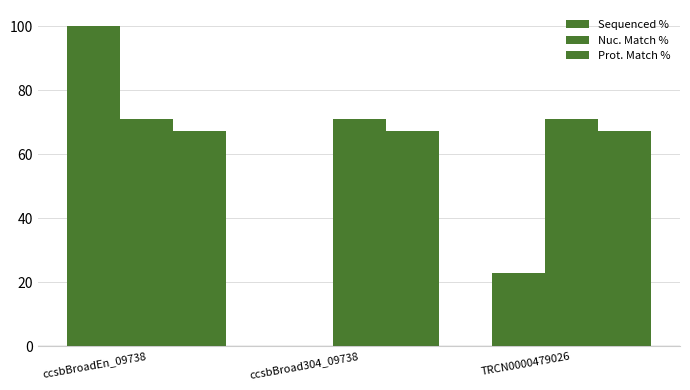

What is the label of the 2nd bar from the right?

ccsbBroad304_09738